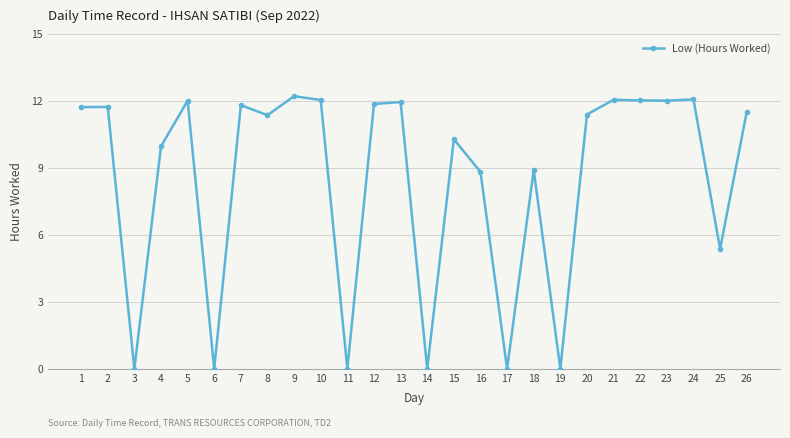

Is it true that the value at 18 is 8.9?

True